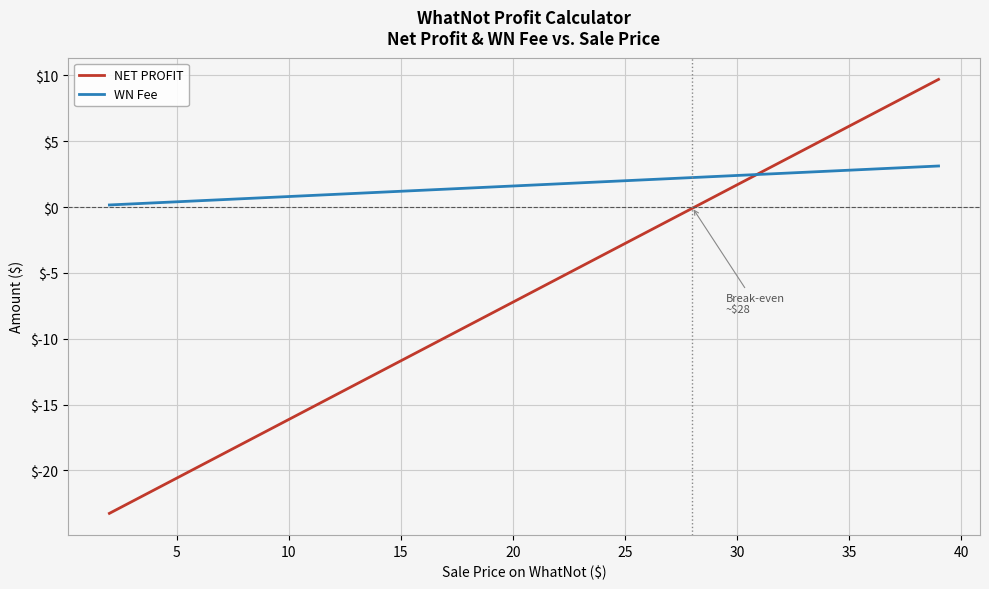

What is the smallest value displayed?

-23.3